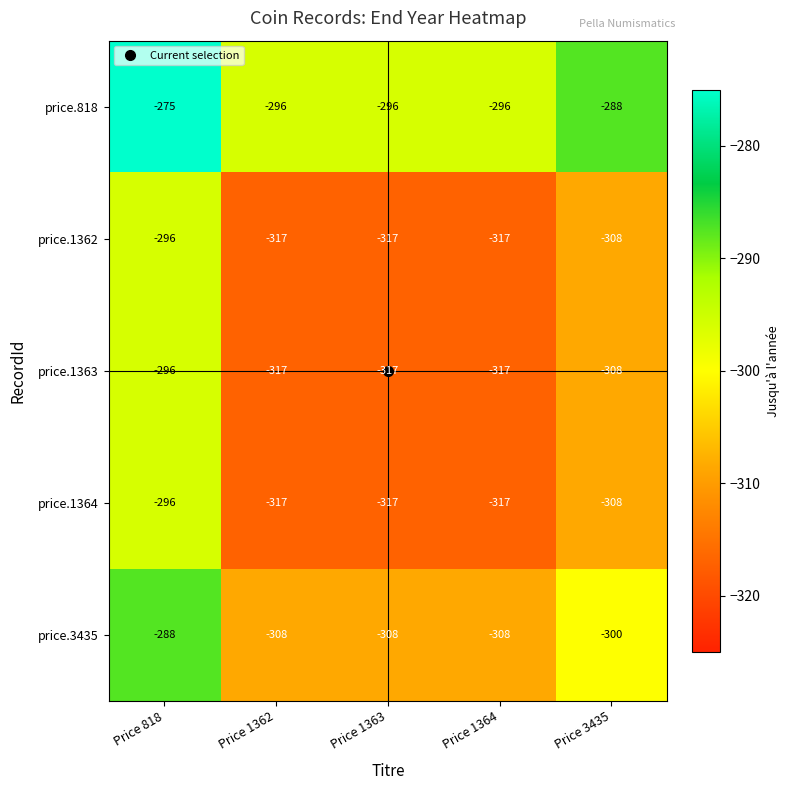

At which category is the sum across all series the highest?

Price 818